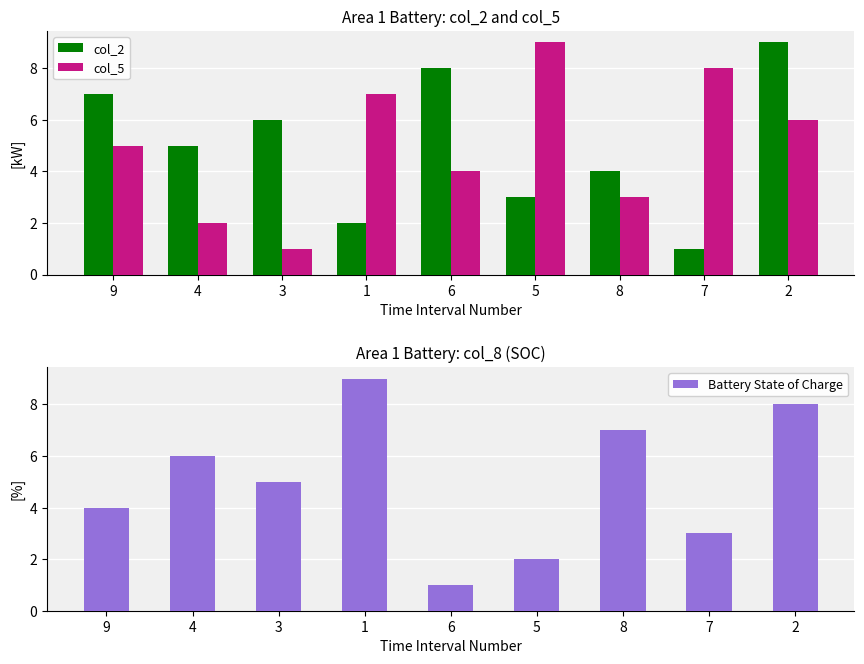

Rank the categories by Battery State of Charge value from highest to lowest.

1, 2, 8, 4, 3, 9, 7, 5, 6